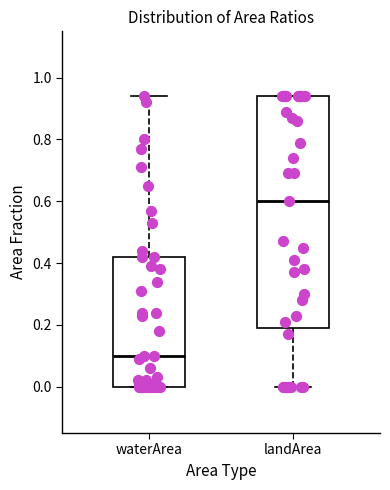

Reading left to right, transcribe this box plot: for each box, give where its median line is, the range the box spans, and where its two whiskers end, as read against the y-axis. The values are not printed on the chart, so give them approximately, as read against the axis.

waterArea: median 0.10, box 0.00 to 0.42, whiskers 0.00 to 0.94
landArea: median 0.60, box 0.20 to 0.94, whiskers 0.00 to 0.94